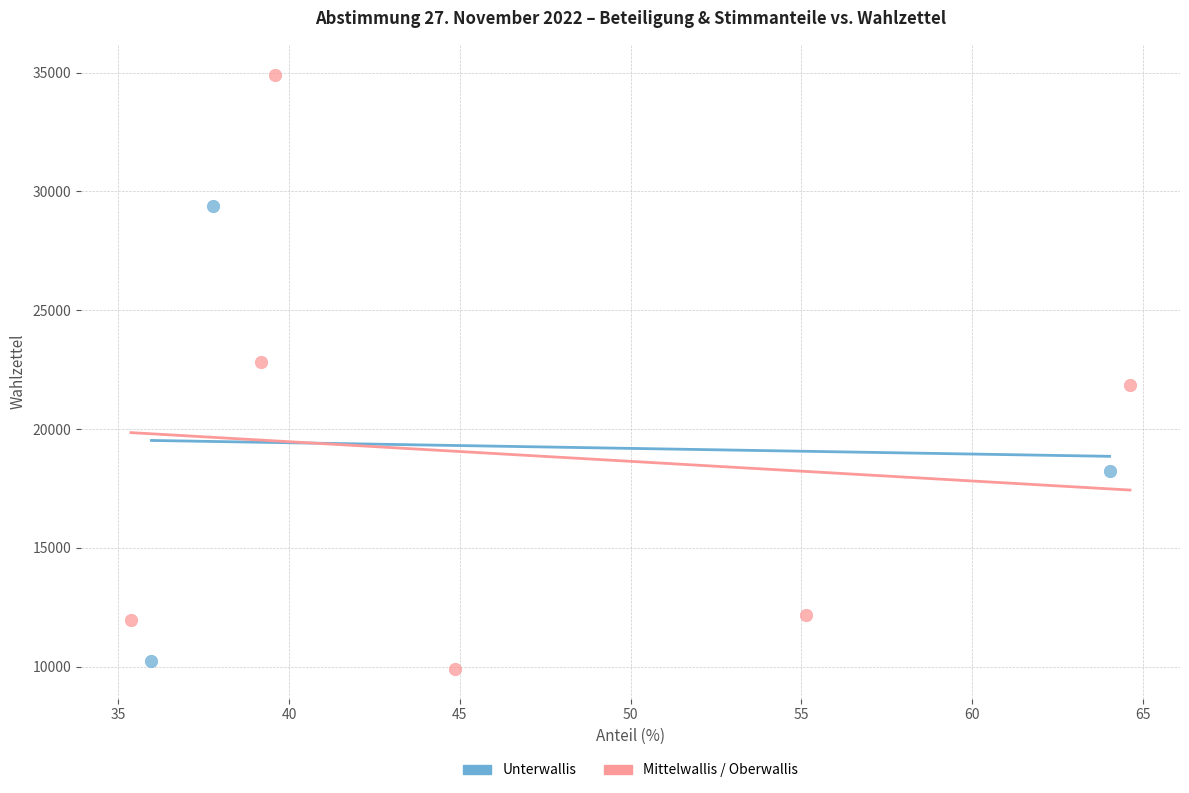

What are all the series names shown in the legend?

Unterwallis, Mittelwallis / Oberwallis